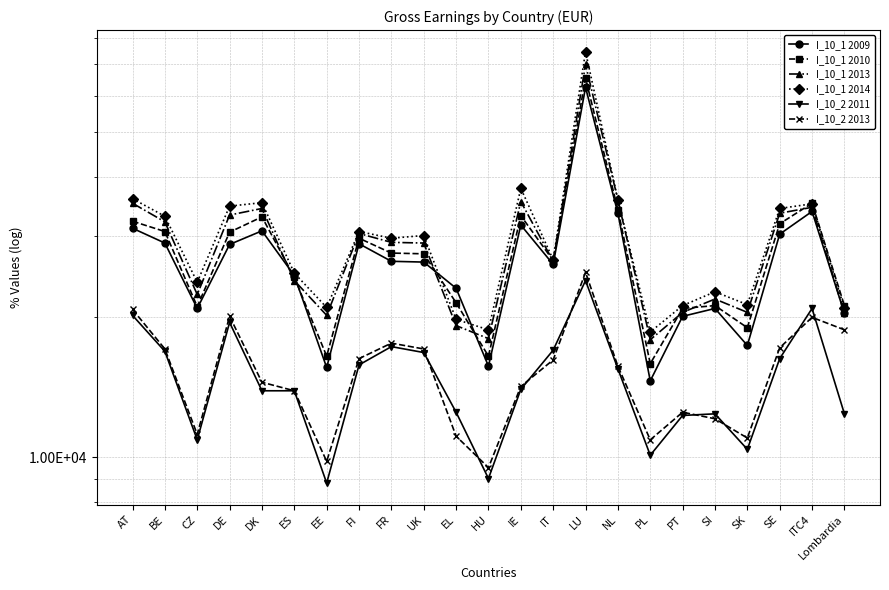

What is the difference between the I_10_2 2013 values at AT and UK?

3700